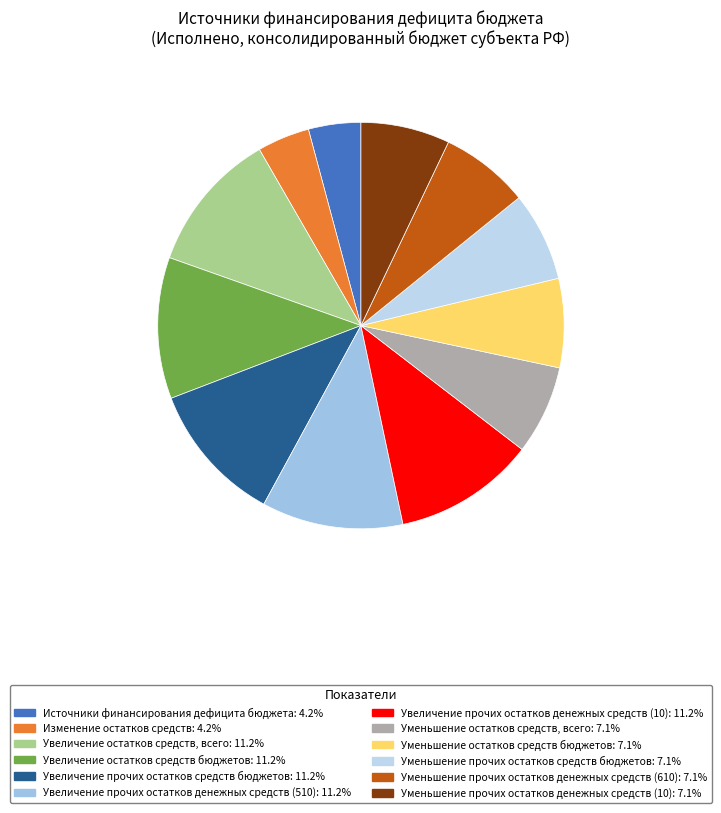

The Увеличение прочих остатков денежных средств (10) slice represents 11% of the pie. True or false?

True